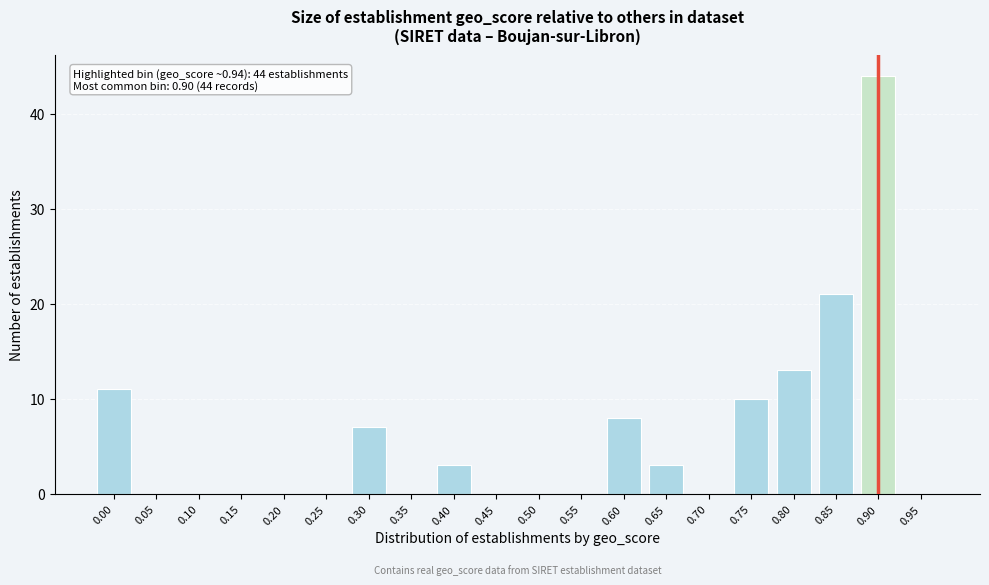

Reading left to right, transcribe all the data shown in this chart.

0.00=11	0.05=0	0.10=0	0.15=0	0.20=0	0.25=0	0.30=7	0.35=0	0.40=3	0.45=0	0.50=0	0.55=0	0.60=8	0.65=3	0.70=0	0.75=10	0.80=13	0.85=21	0.90=44	0.95=0